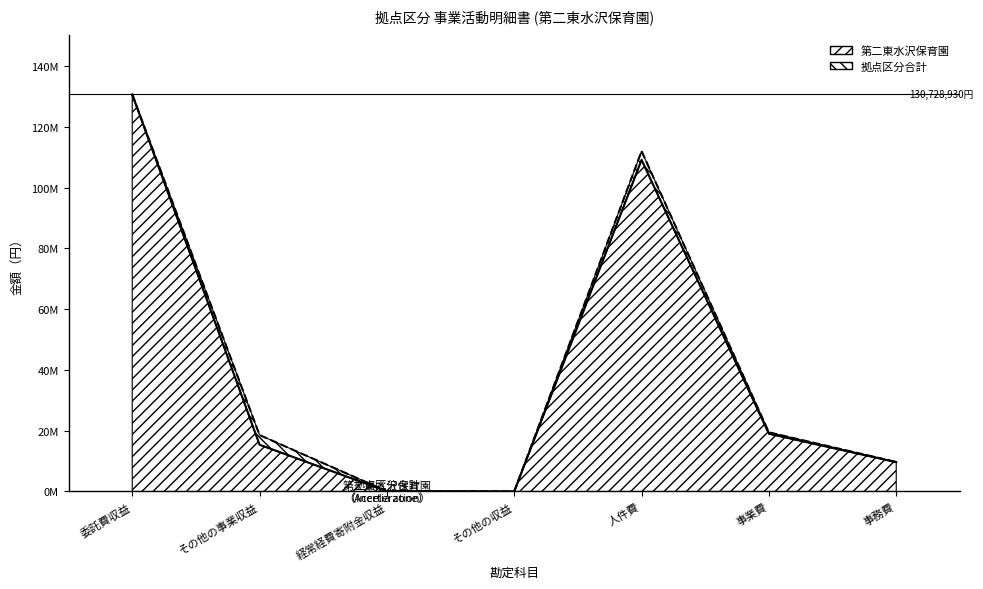

Reading left to right, transcribe all the data shown in this chart.

第二東水沢保育園: 委託費収益=130728930	その他の事業収益=15374906	経常経費寄附金収益=70000	その他の収益=0	人件費=109170265	事業費=18992771	事務費=9640958
拠点区分合計: 委託費収益=130728930	その他の事業収益=18573106	経常経費寄附金収益=70000	その他の収益=0	人件費=112026910	事業費=19459797	事務費=9704204